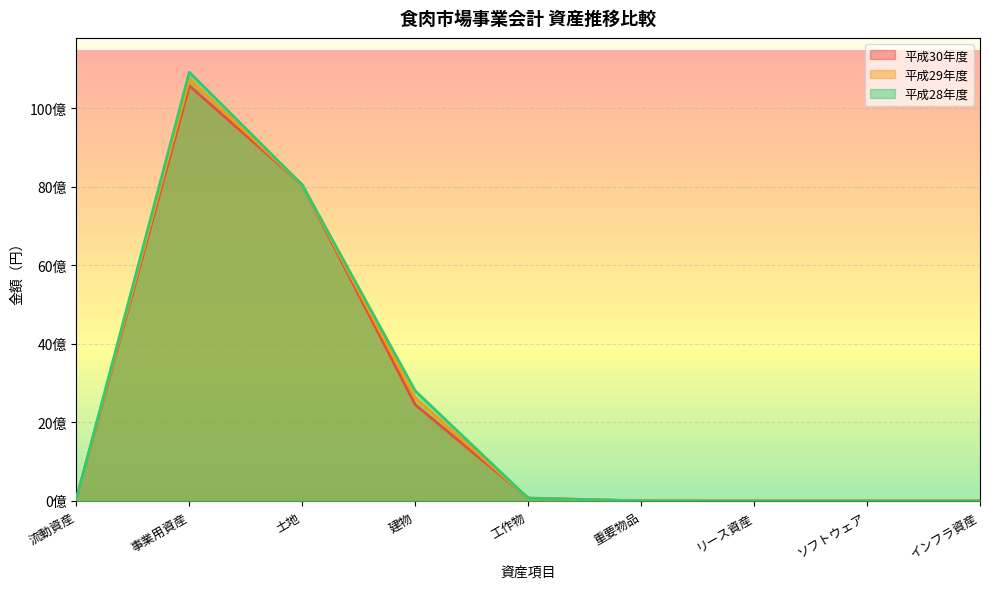

Where is 平成29年度 nearest to the value 5370964050?

土地